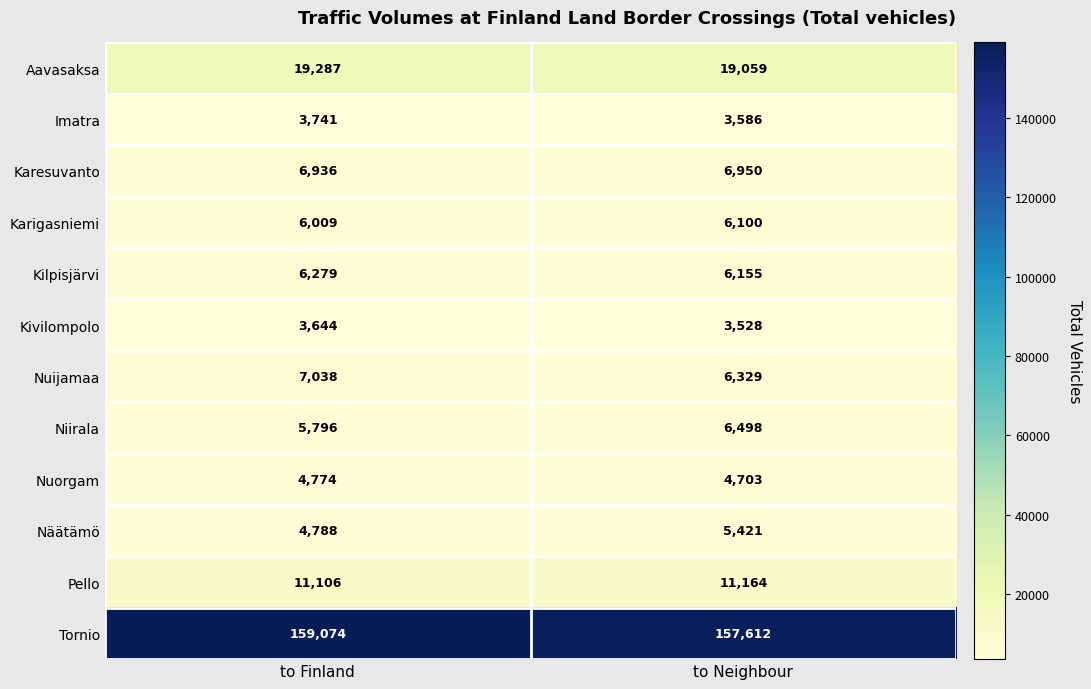

What is the sum of all Aavasaksa values?

38346